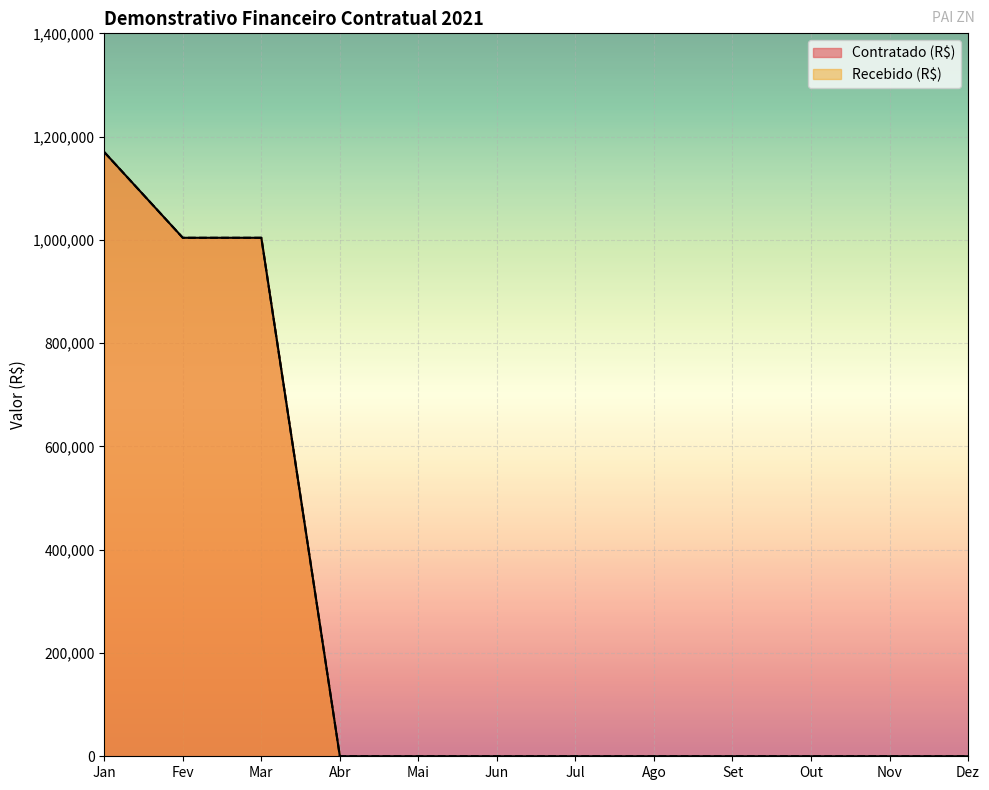

True or false: Contratado (R$) and Recebido (R$) cross at least once.

False